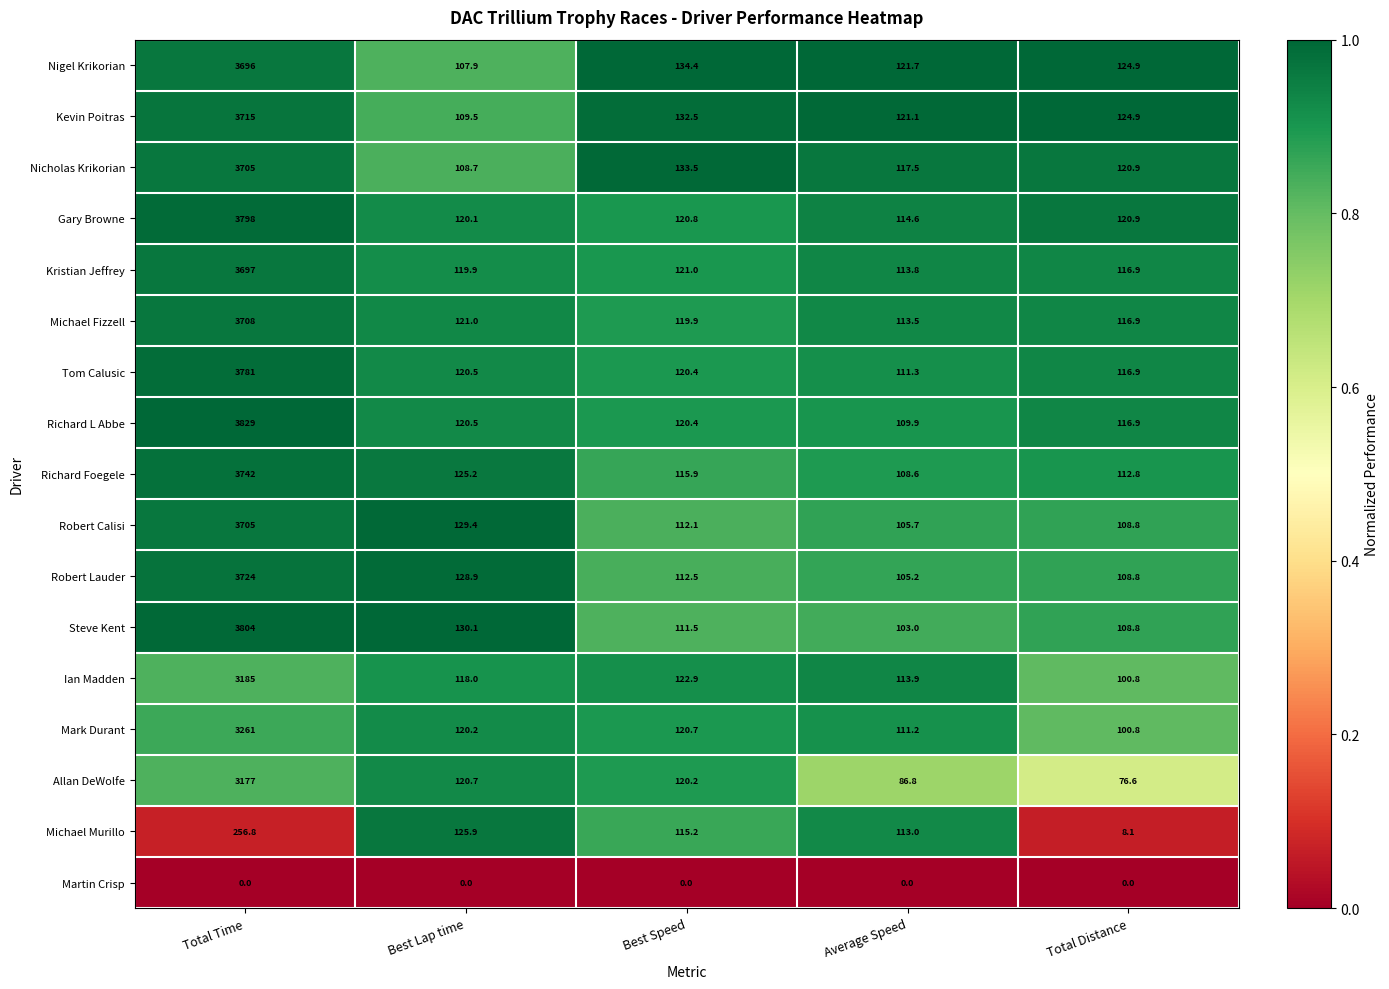

True or false: Ian Madden has a value of 3185.0 at Total Time.

True